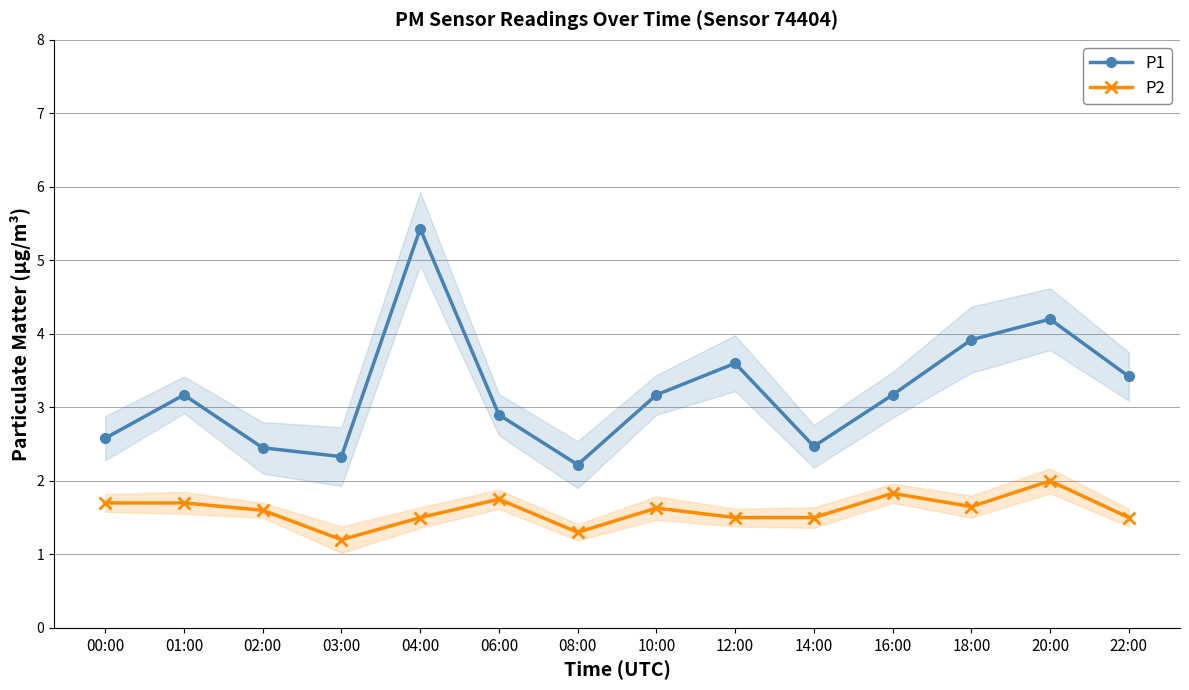

Which series changed the most between 04:00 and 12:00?

P1